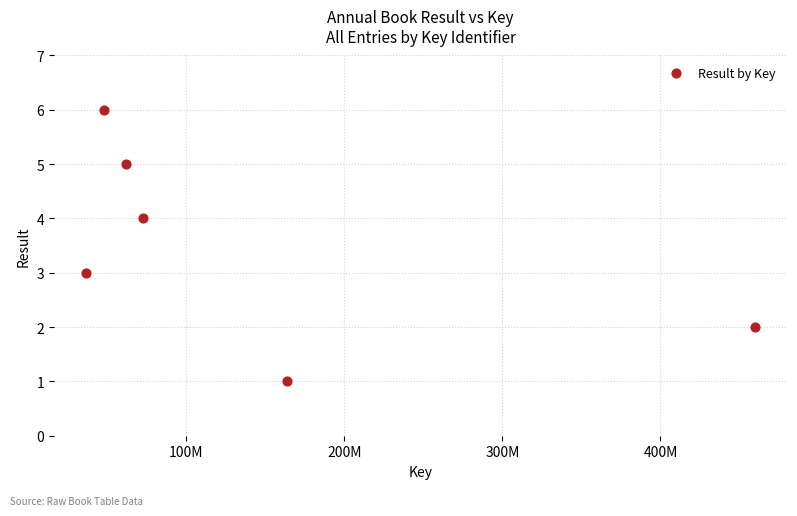

What is the average Y value?

4